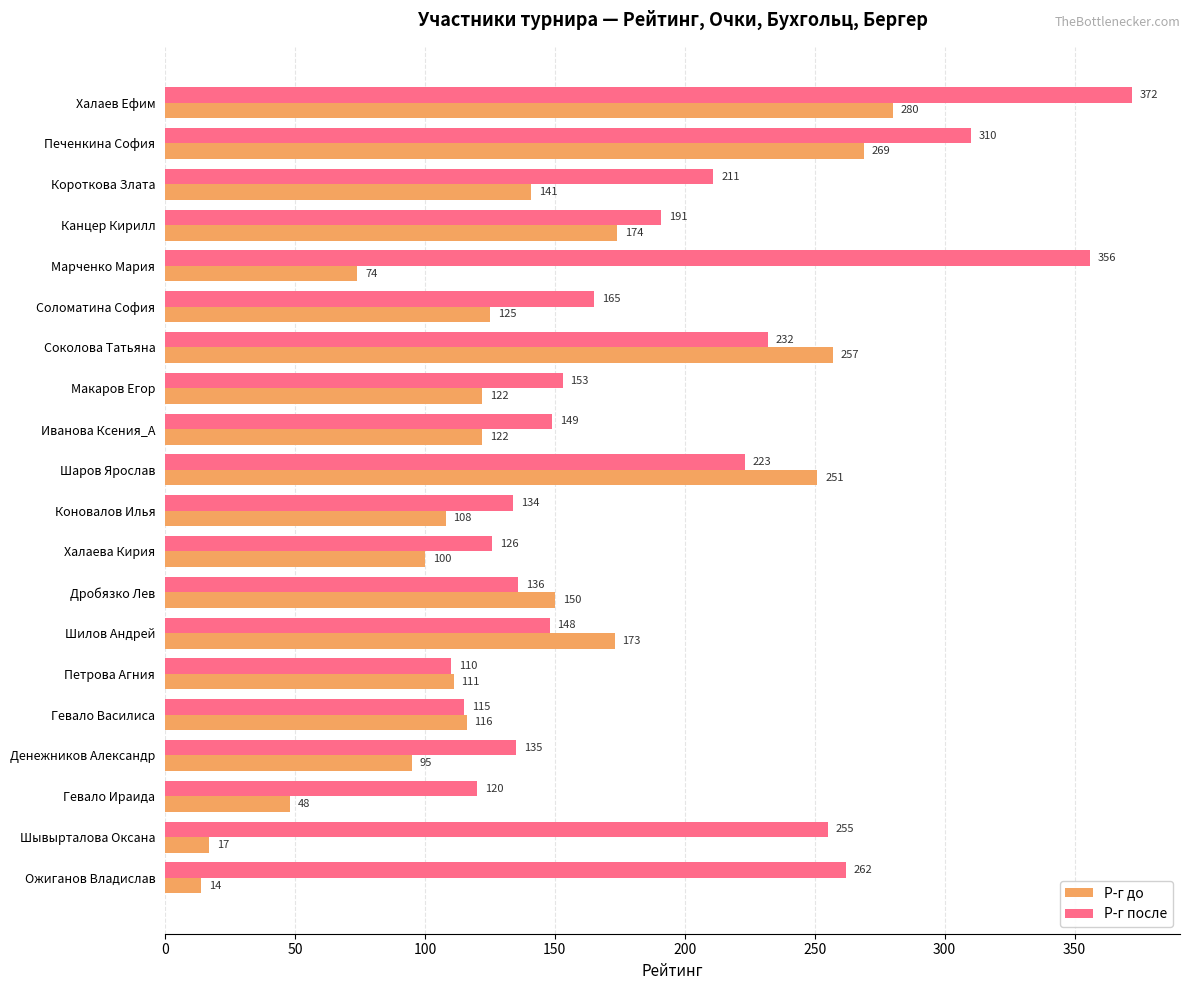

What are all the series names shown in the legend?

Р-г до, Р-г после